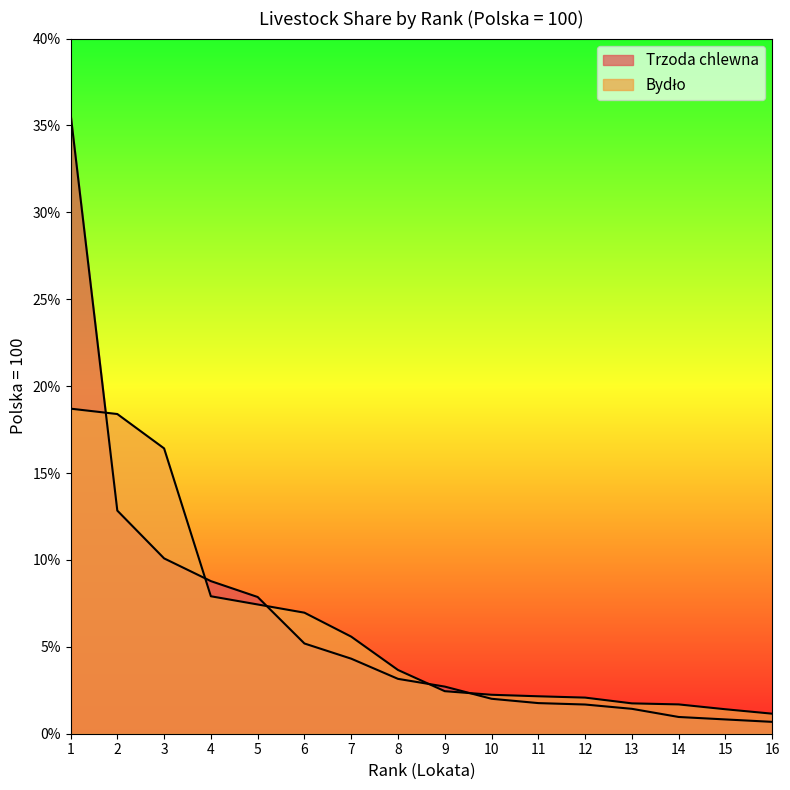

The value of Bydło at 9 is 2.4. True or false?

True